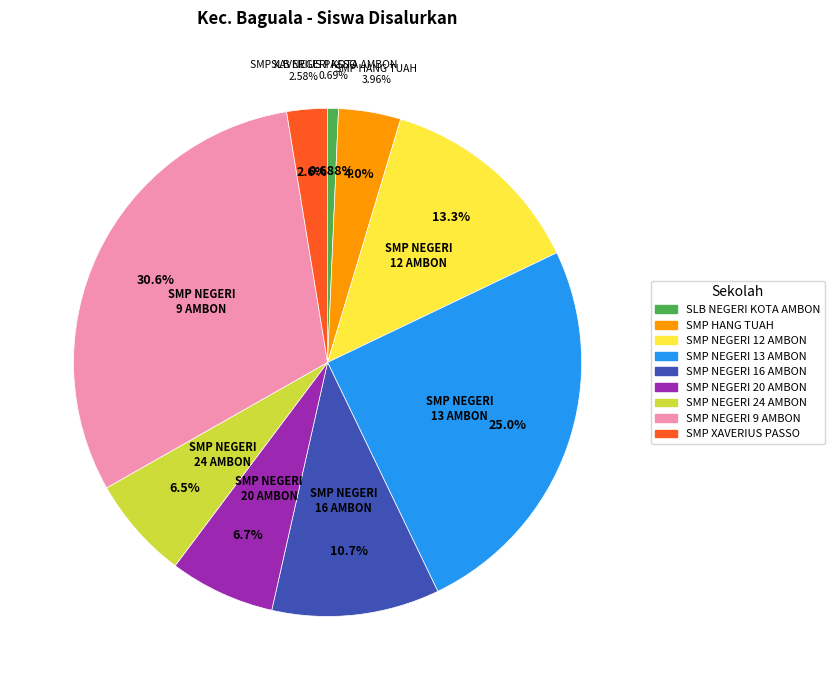

Between SMP XAVERIUS PASSO and SMP NEGERI 24 AMBON, which is larger?

SMP NEGERI 24 AMBON